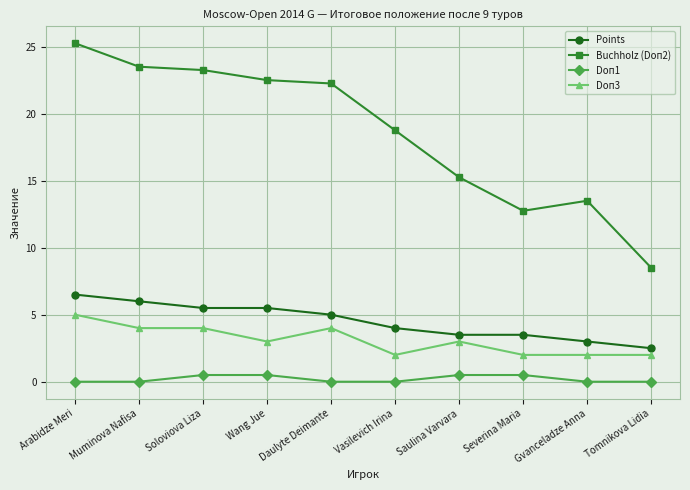

What is the value of the Points point at the 8th from the left?

3.5